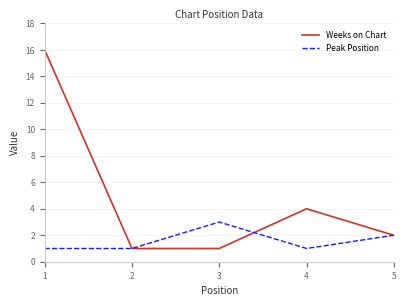

How many series are shown in this chart?

2